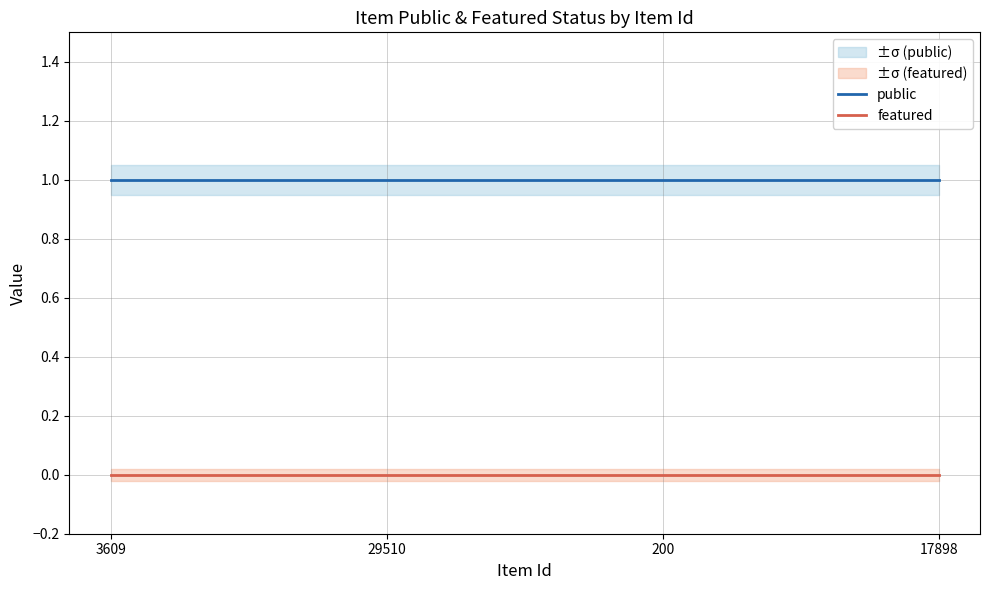

Rank the categories by public value from lowest to highest.

3609, 29510, 200, 17898